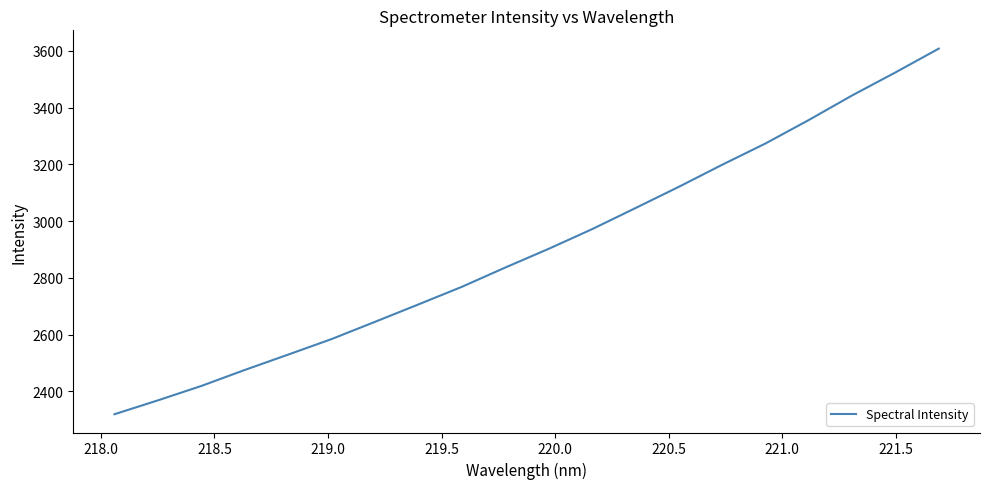

What is the smallest value displayed?

2319.8